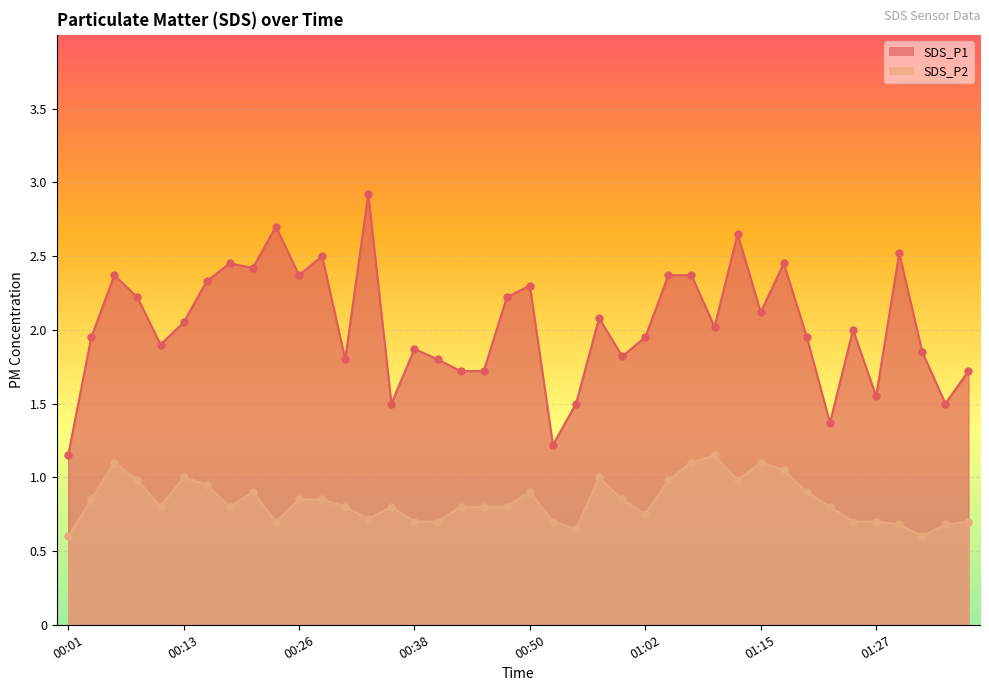

Which series has the largest total across all categories?

SDS_P1